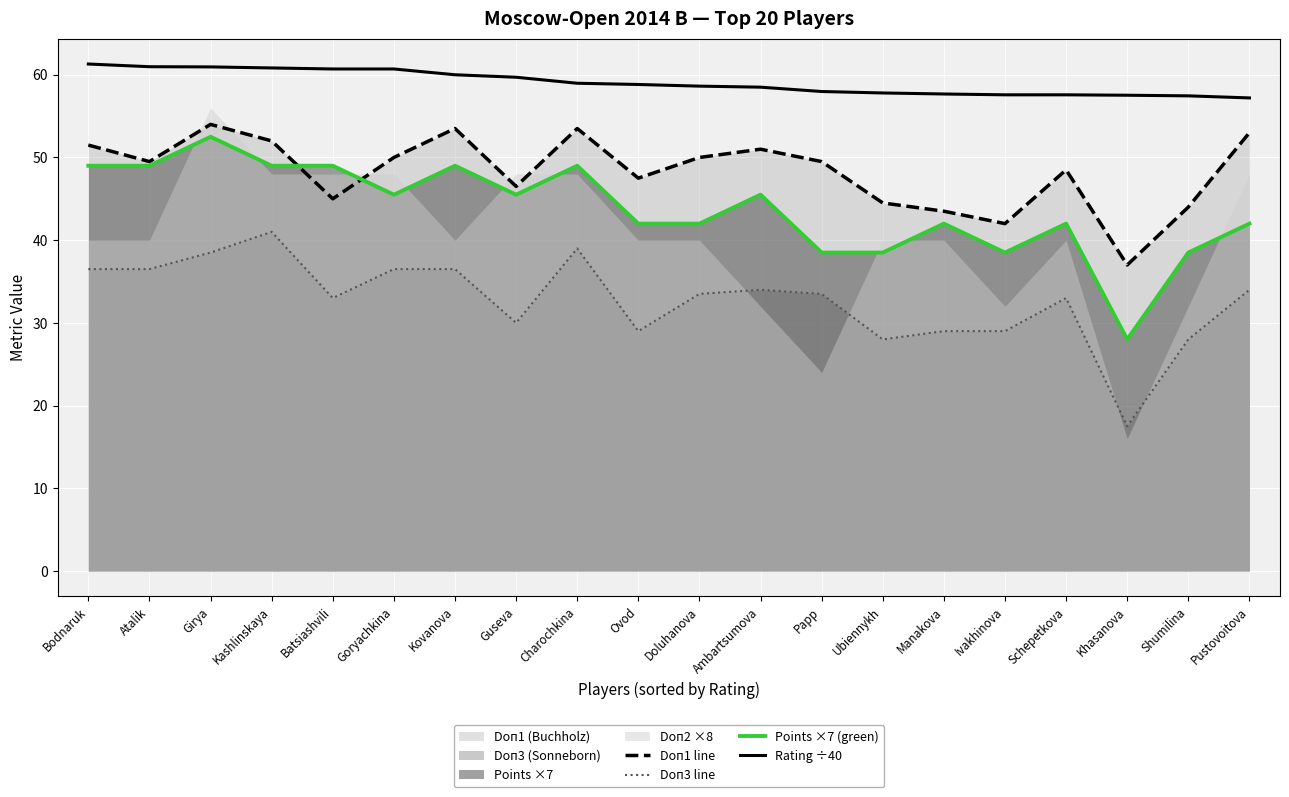

How many lines are shown in the chart?

4